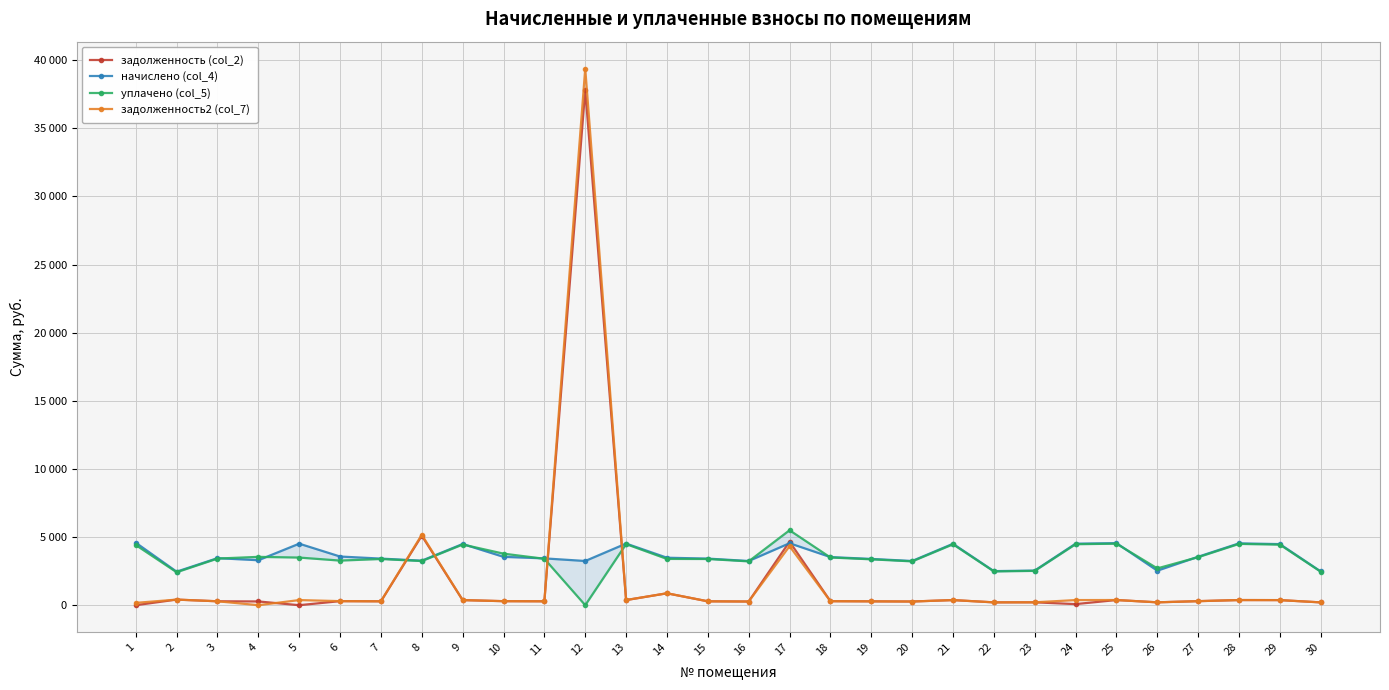

What is the approximate value of начислено (col_4) at 18?

3532.4